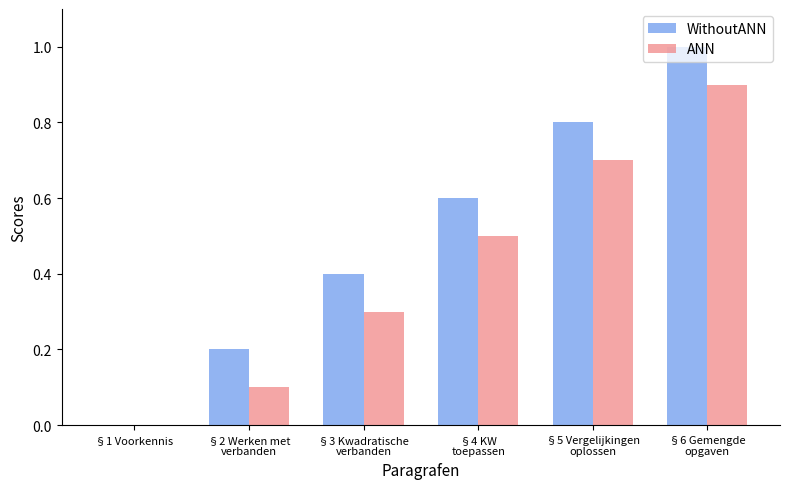

The value of ANN at §1 Voorkennis is 0.4. True or false?

False